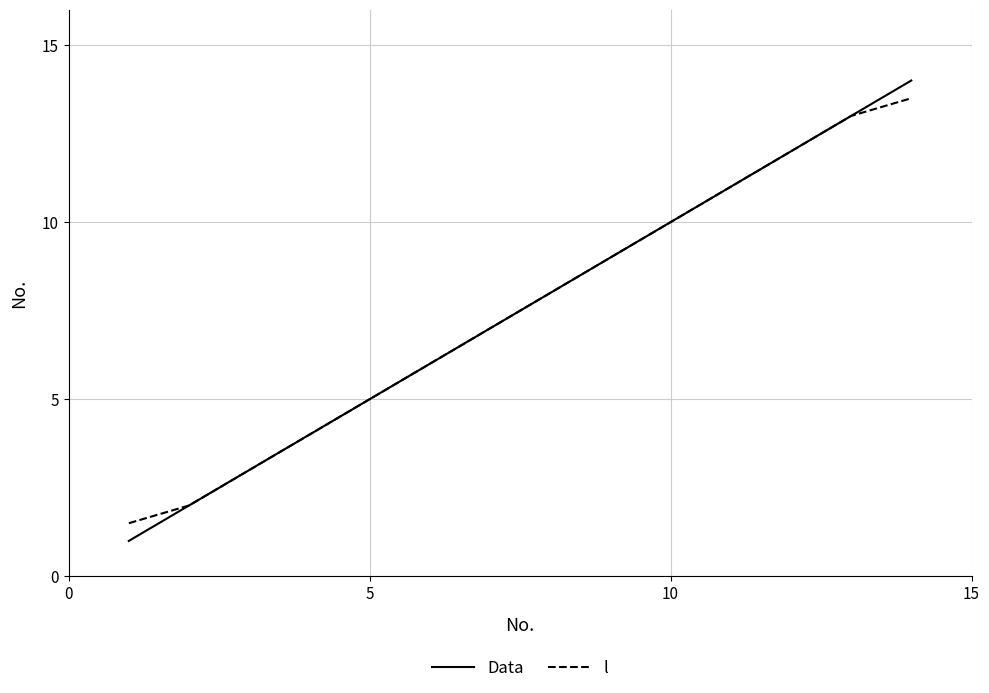

What is the greatest value displayed?

14.0